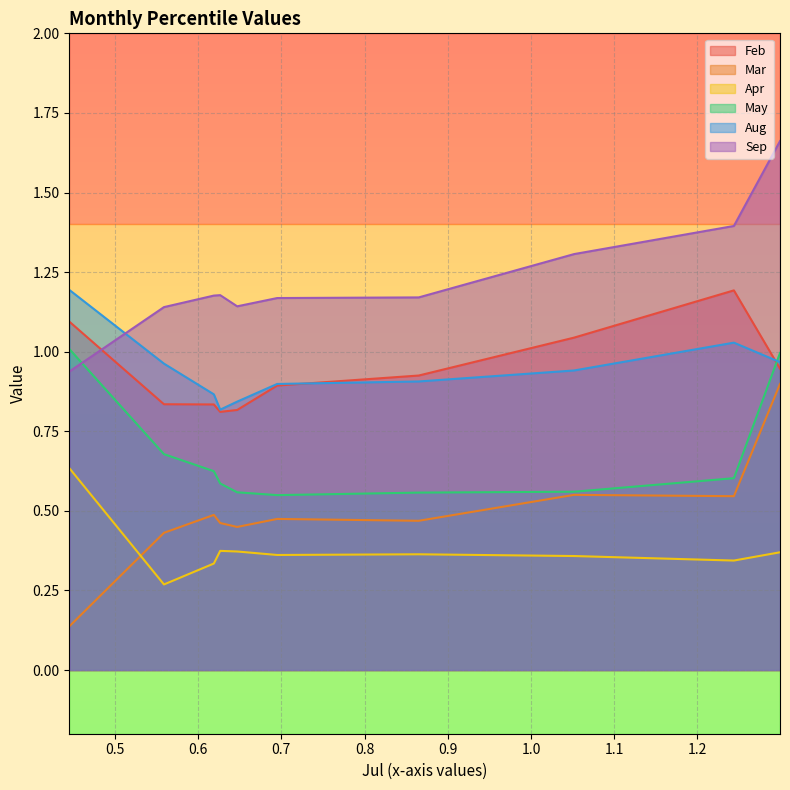

Which series has the largest total across all categories?

Sep